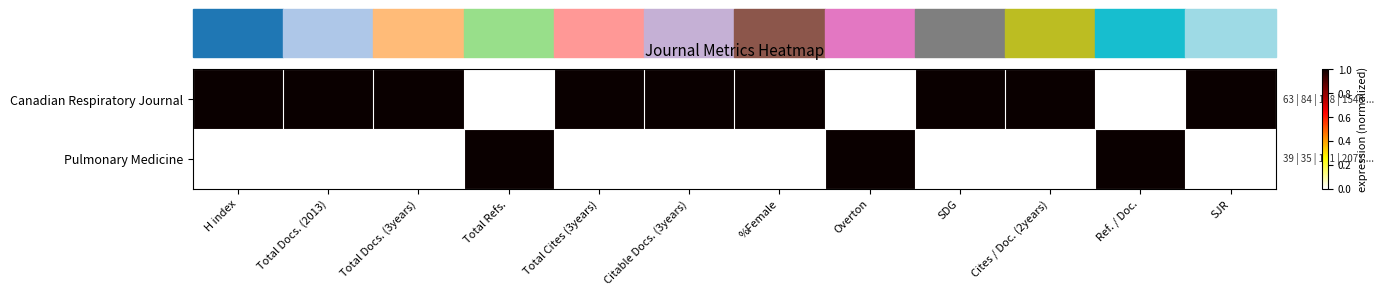

What is the total value across all series at Cites / Doc. (2years)?

1